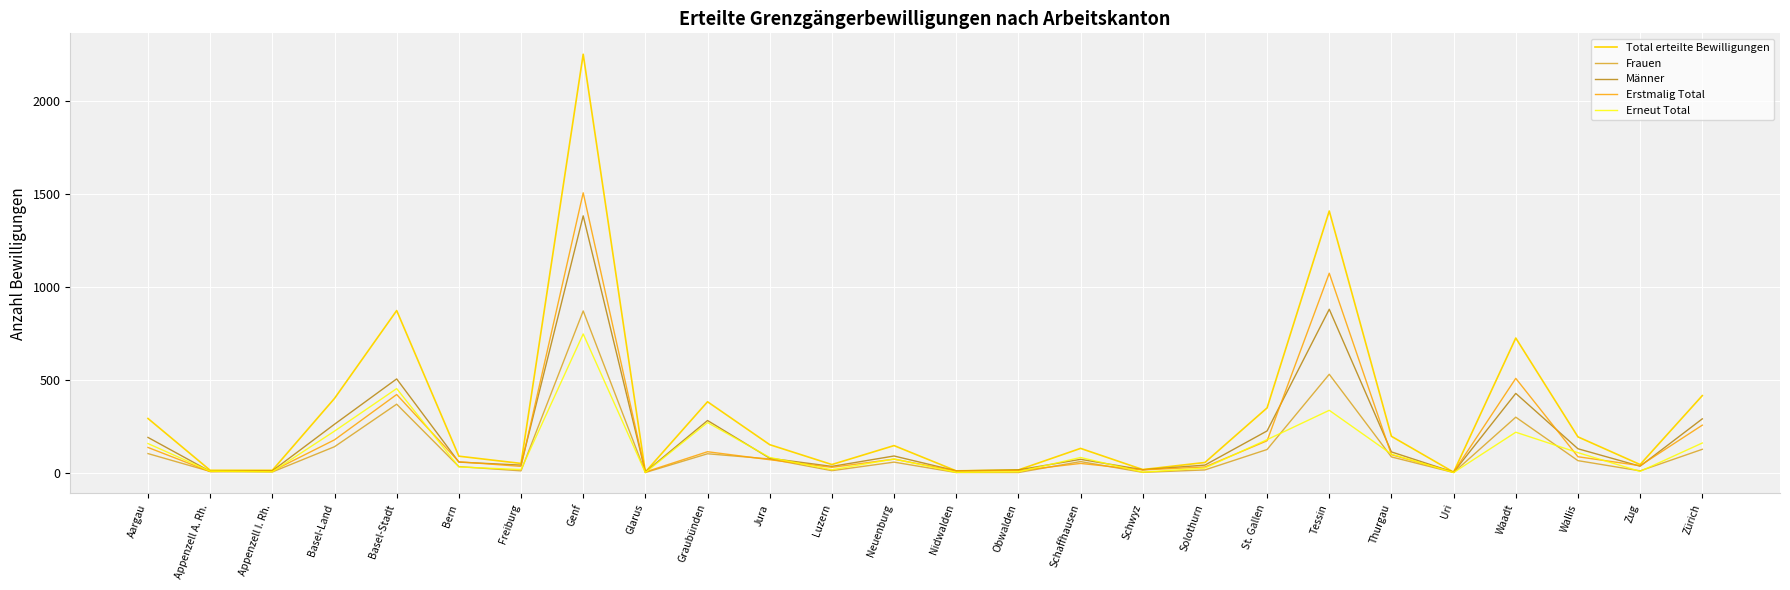

What is the maximum value shown in the chart?

2252